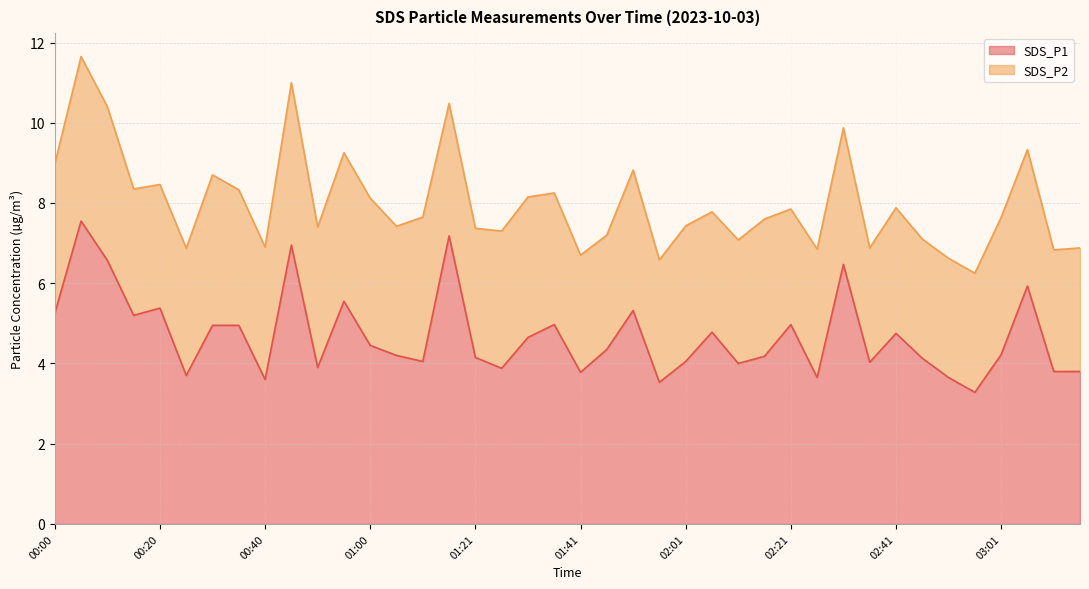

What is the maximum value shown in the chart?

7.5